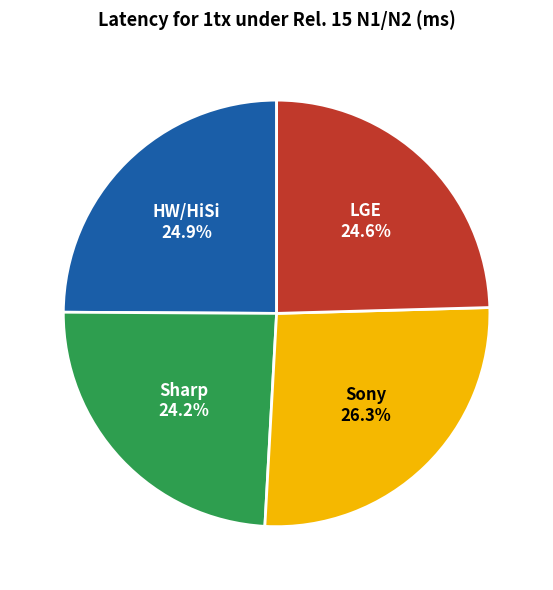

Does HW/HiSi represent more than half of the total?

No